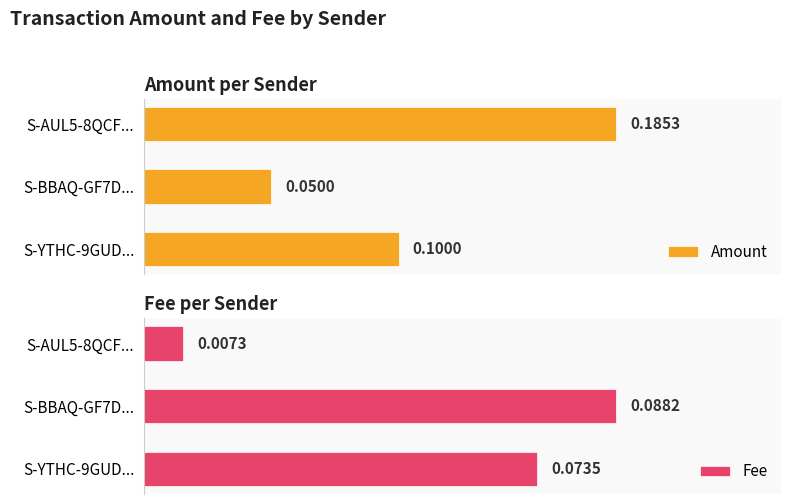

How many categories are shown in the chart?

3